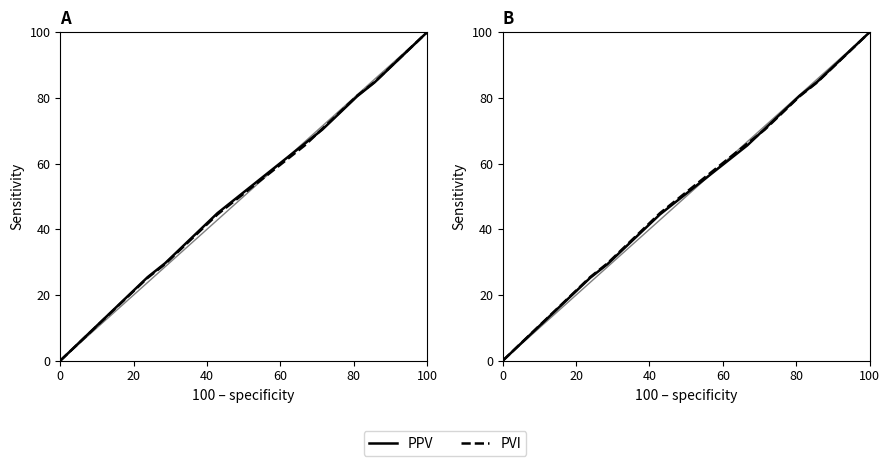

What is the difference between the second highest and minimum values in the PPV series?

95.0